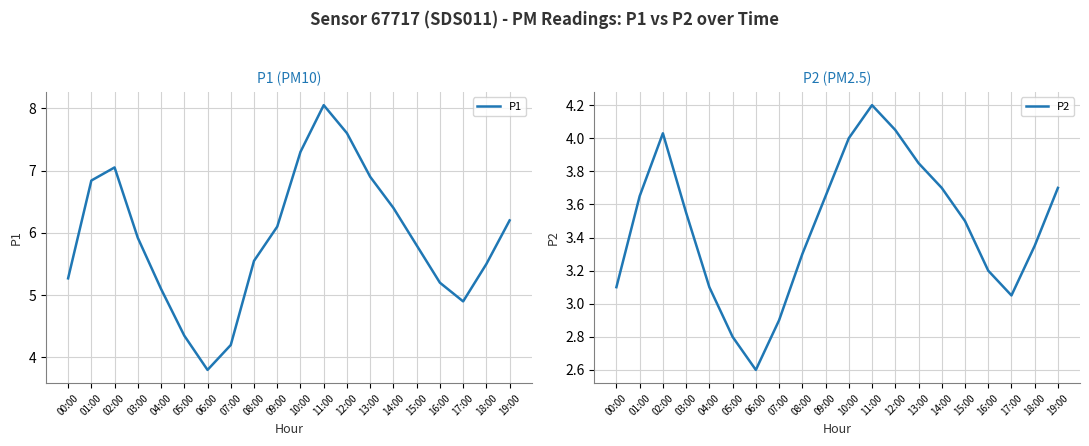

At which label does P1 first exceed 5?

00:00